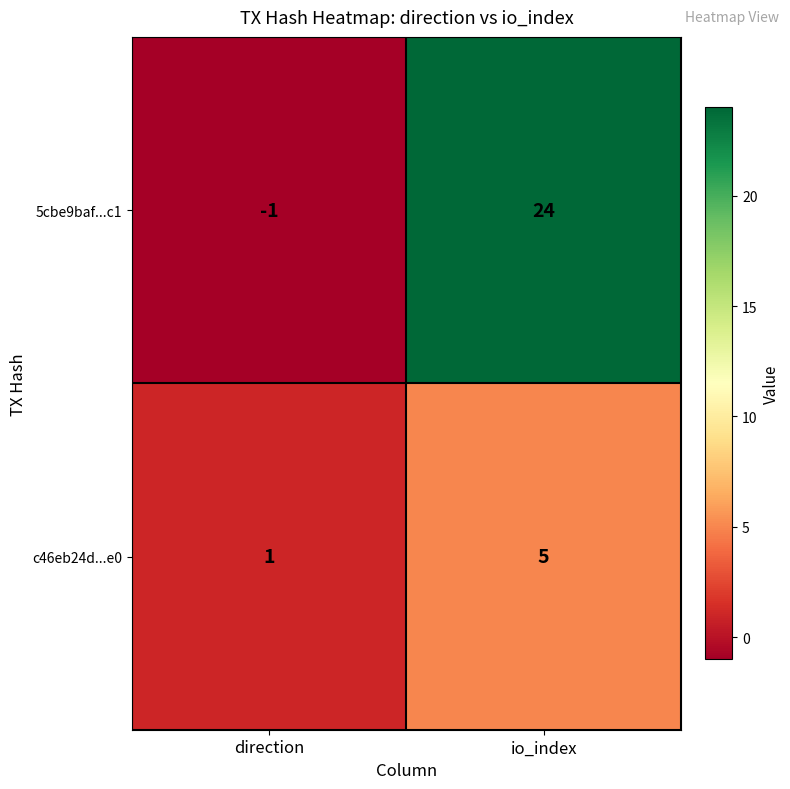

Which series has the largest range (max minus min)?

5cbe9baf...c1